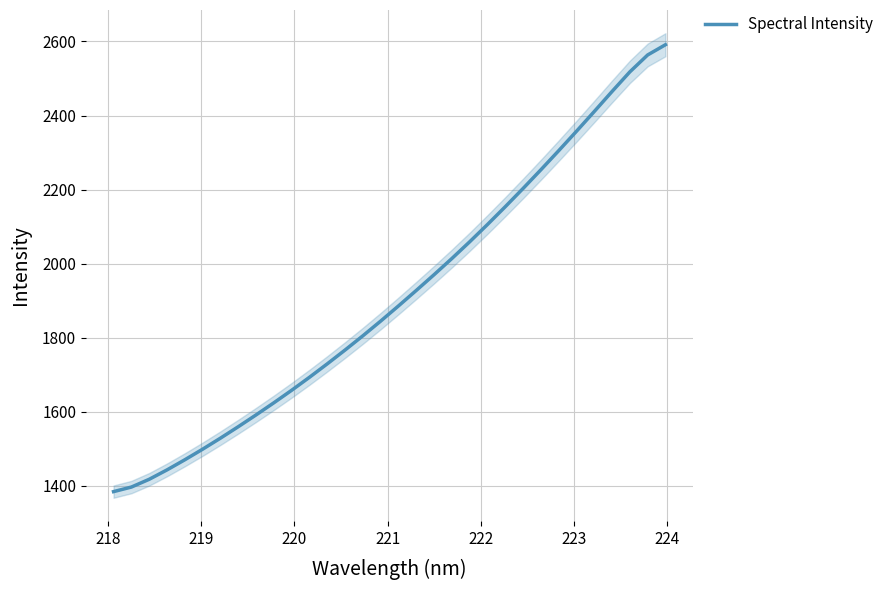

How many values exceed 1886?

16